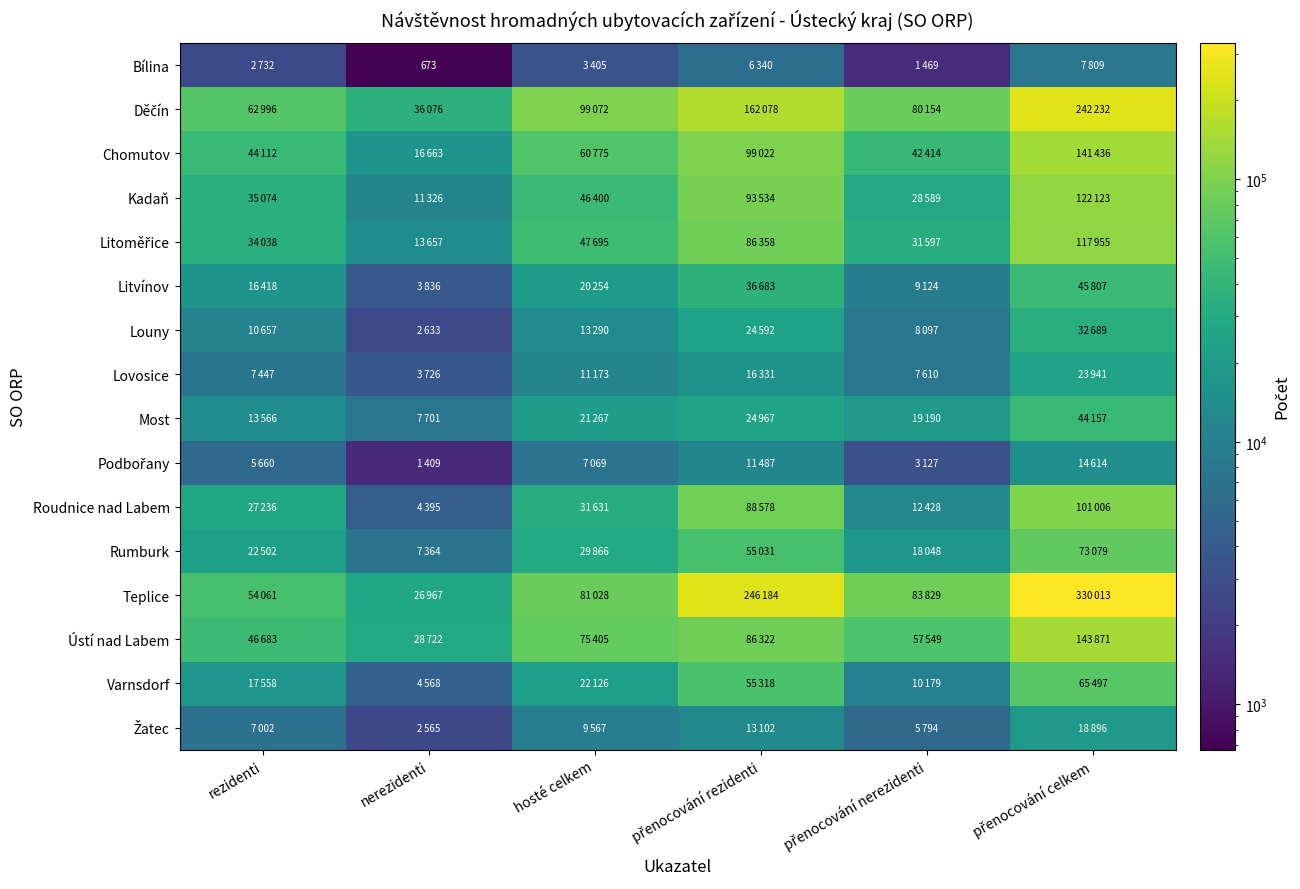

Which series changed the most between nerezidenti and přenocování rezidenti?

Teplice